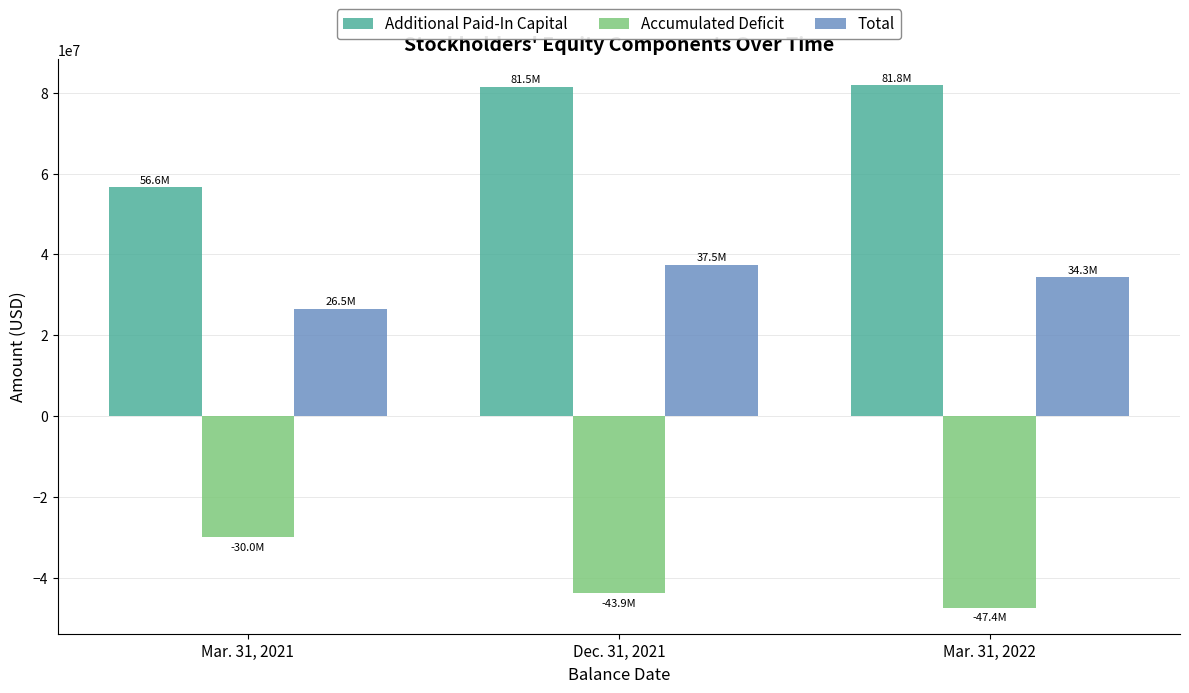

What is the spread (max minus min) of values at Mar. 31, 2021?

86584000